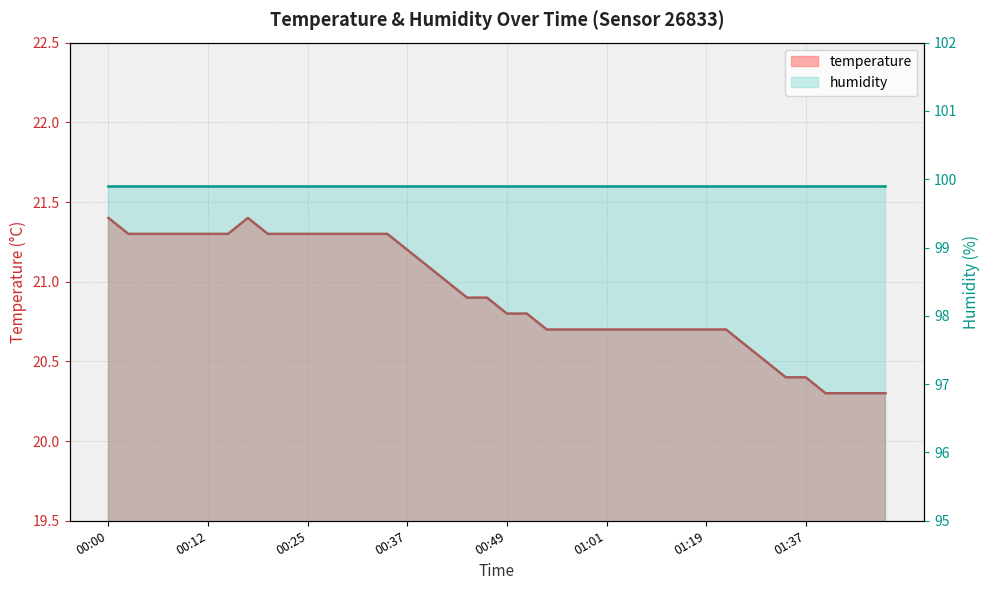

What is the approximate value at 00:12?

21.3